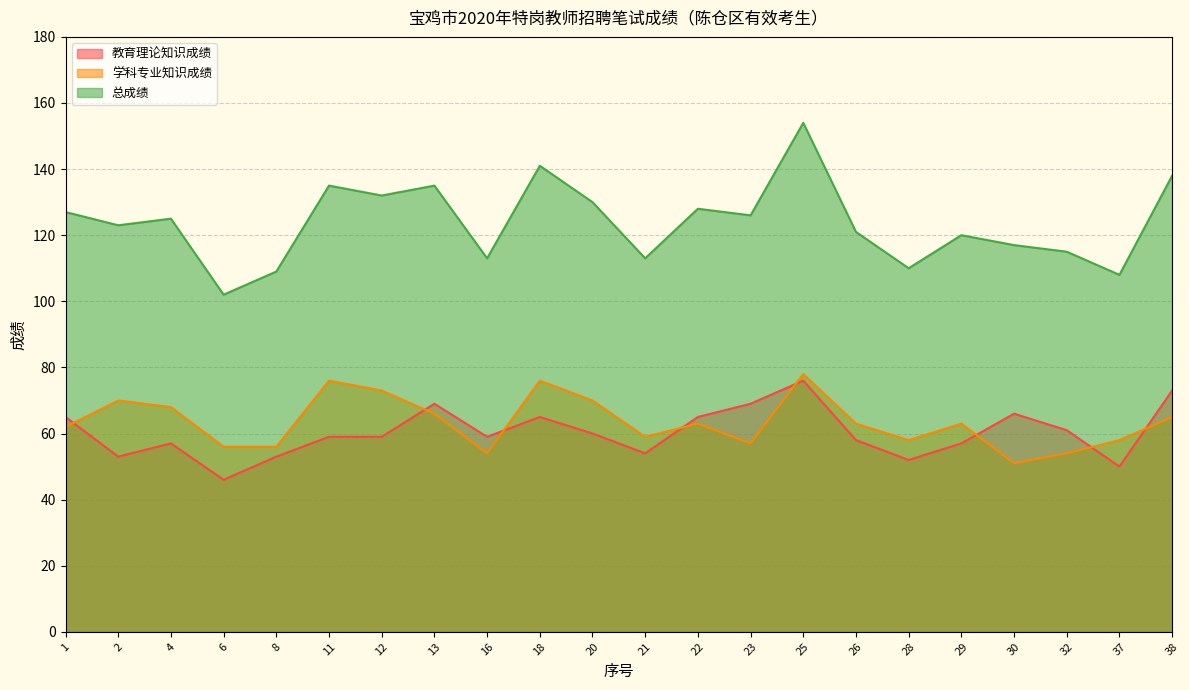

Which series changed the most between 4 and 25?

总成绩